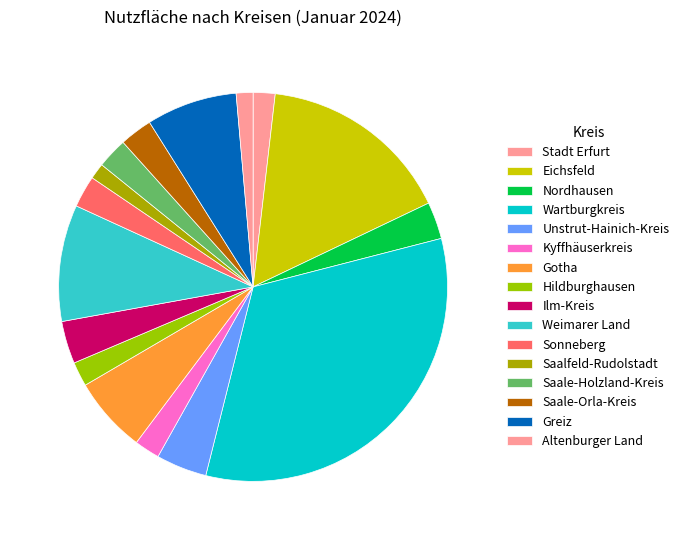

Approximately how many times larger is the value at Wartburgkreis compared to Greiz?

4.4